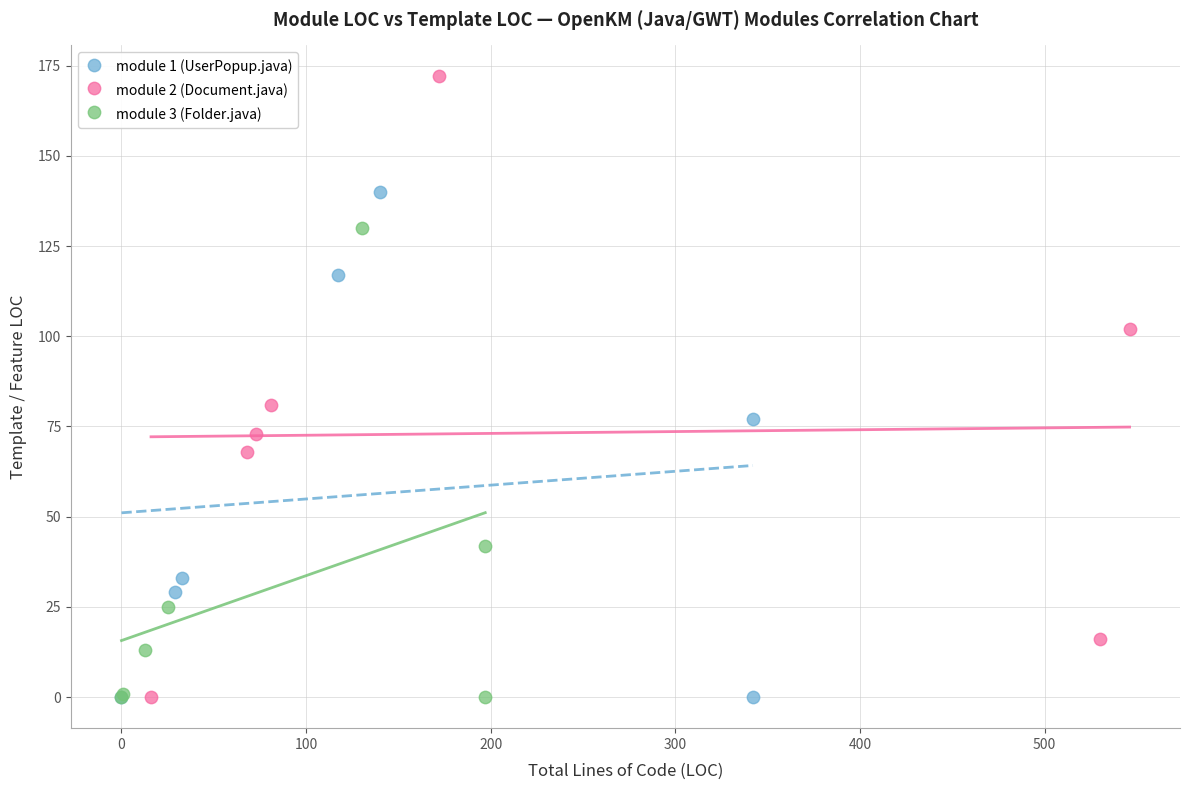

What are all the series names shown in the legend?

module 1 (UserPopup.java), module 2 (Document.java), module 3 (Folder.java)